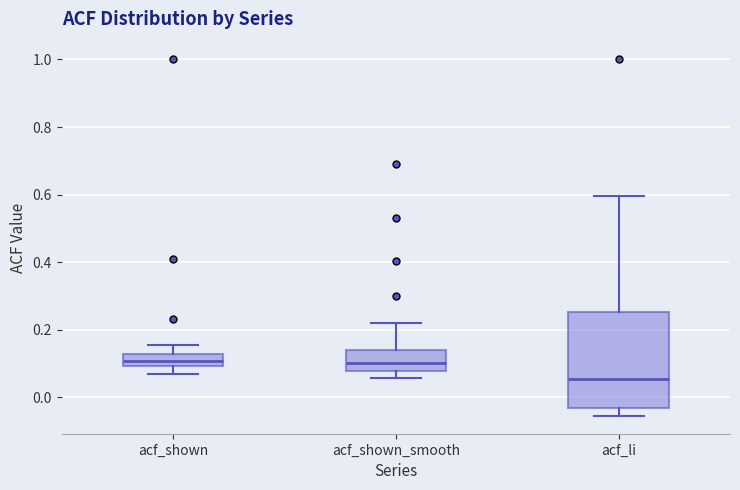

Where does the lower whisker of the box for acf_shown end on the y-axis? The values are not printed on the chart, so give them approximately, as read against the axis.

0.08